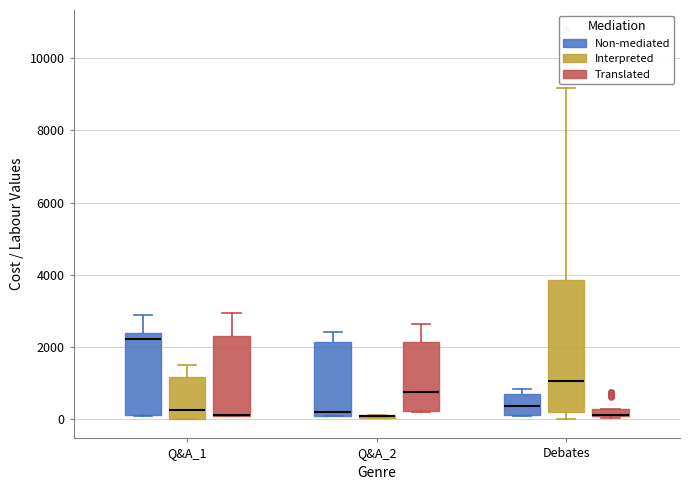

Which box is the tallest, from its lower edge to its upper edge?

Debates (Interpreted)